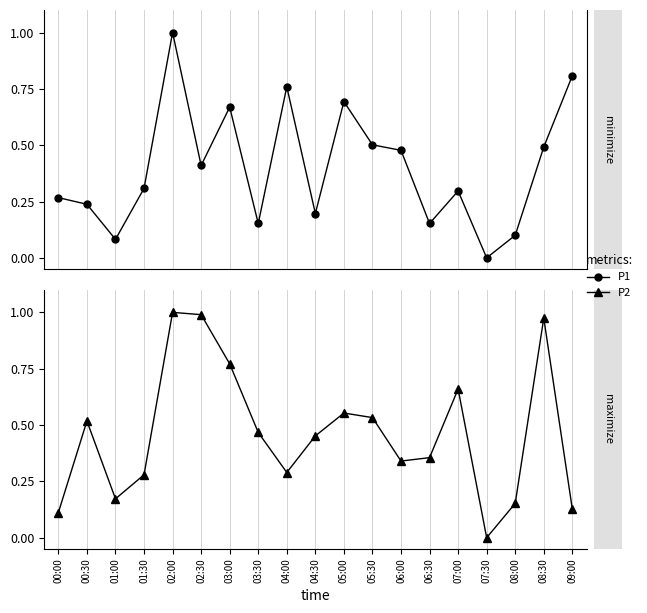

What is the value of the P2 point at the 2nd from the left?

0.5